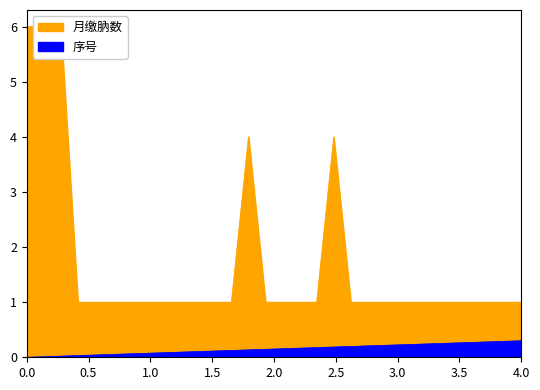

What is the average value of the 月缴肭数 series?

1.7